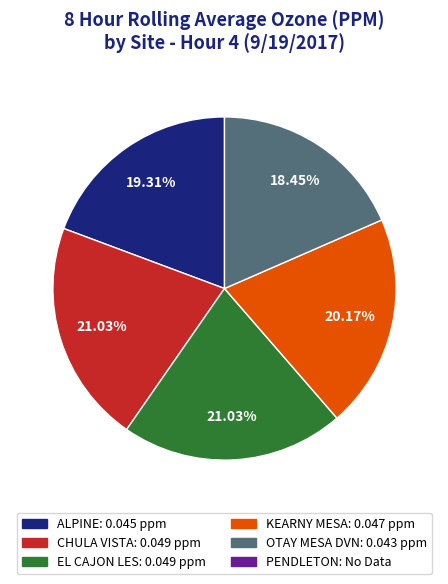

Does any single category account for the majority?

No